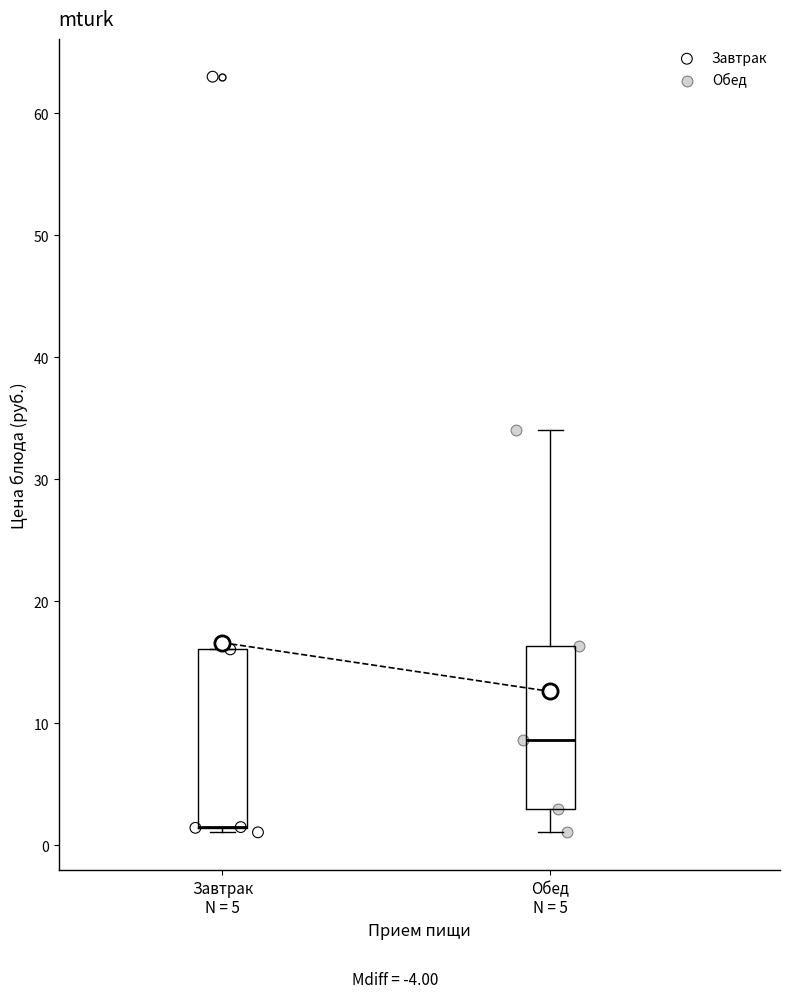

Reading left to right, transcribe this box plot: for each box, give where its median line is, the range the box spans, and where its two whiskers end, as read against the y-axis. The values are not printed on the chart, so give them approximately, as read against the axis.

Завтрак N = 5: median 1 (drawn on the box's lower edge), box 1 to 16, whiskers 1 (just below the box's lower edge) to 16
Обед N = 5: median 9, box 3 to 16, whiskers 1 to 34